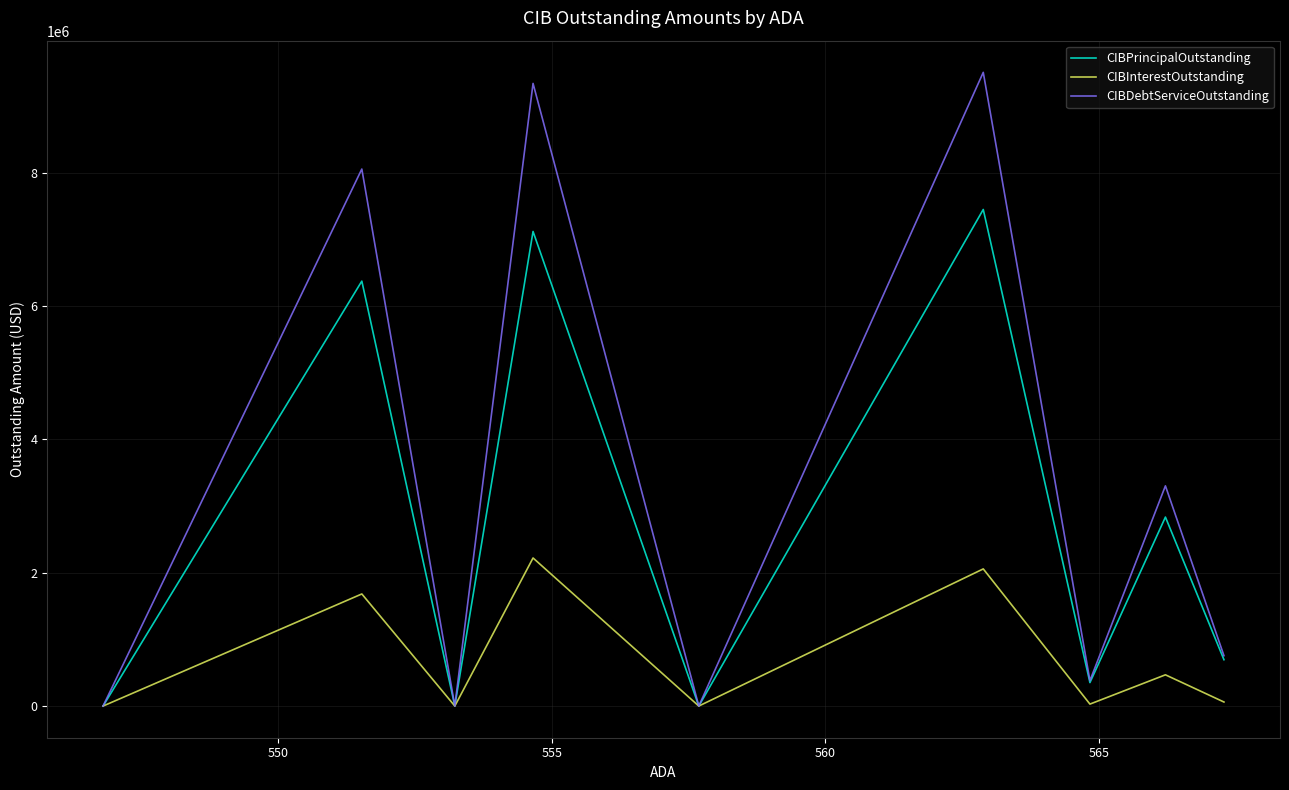

Which series has the largest range (max minus min)?

CIBDebtServiceOutstanding